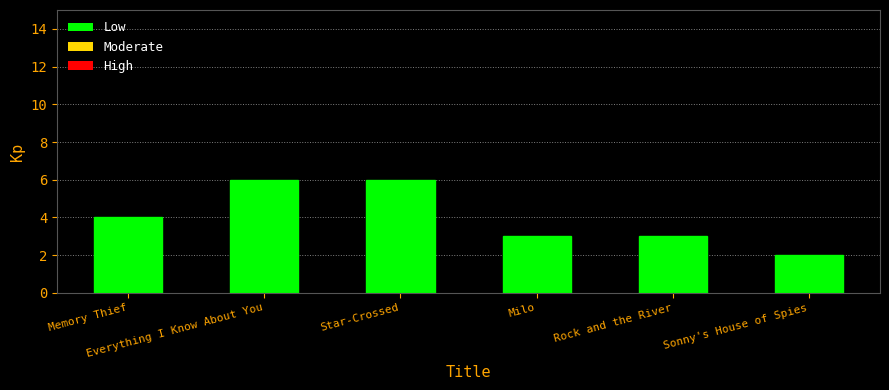

What is the label of the 4th bar from the right?

Star-Crossed